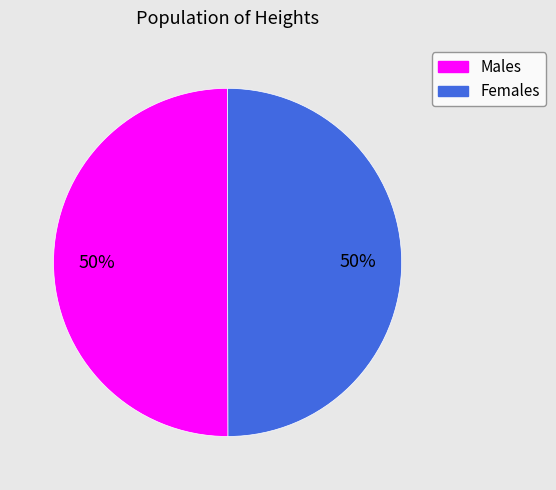

To the nearest percent, what is the average slice percentage?

50%